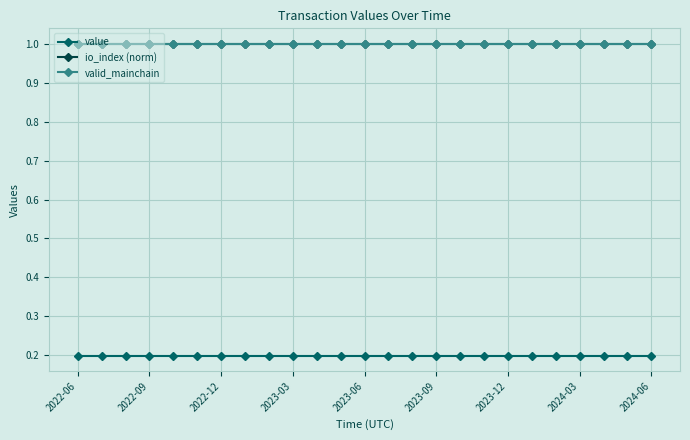

Is this an area chart (filled region under the line)?

No